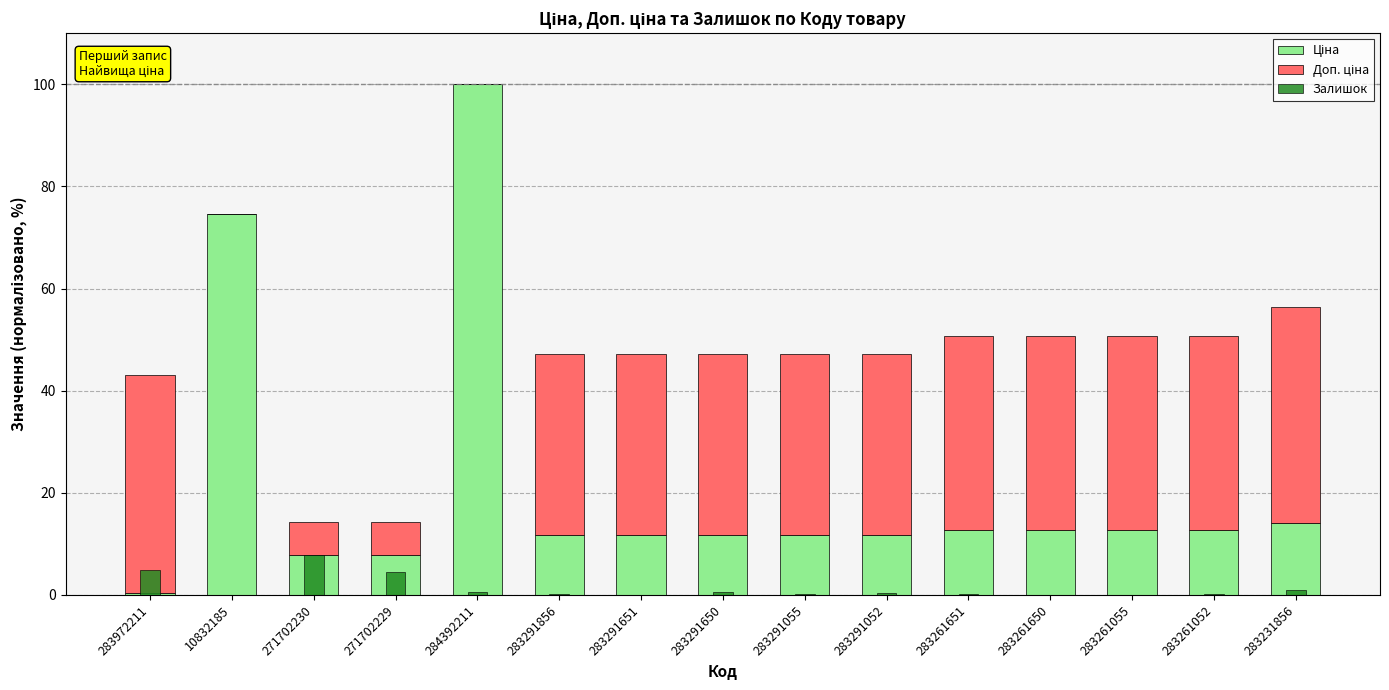

How many values in Доп. ціна are above zero?

13